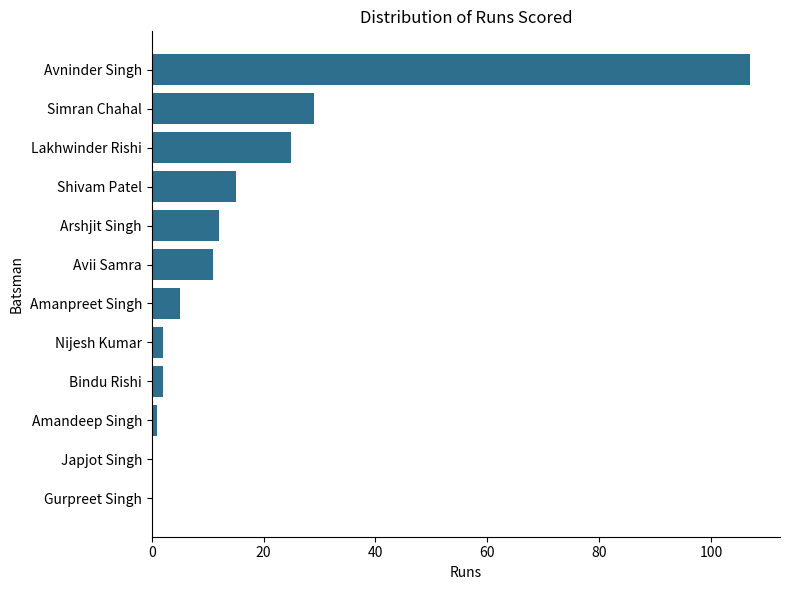

Between Lakhwinder Rishi and Shivam Patel, which is larger?

Lakhwinder Rishi